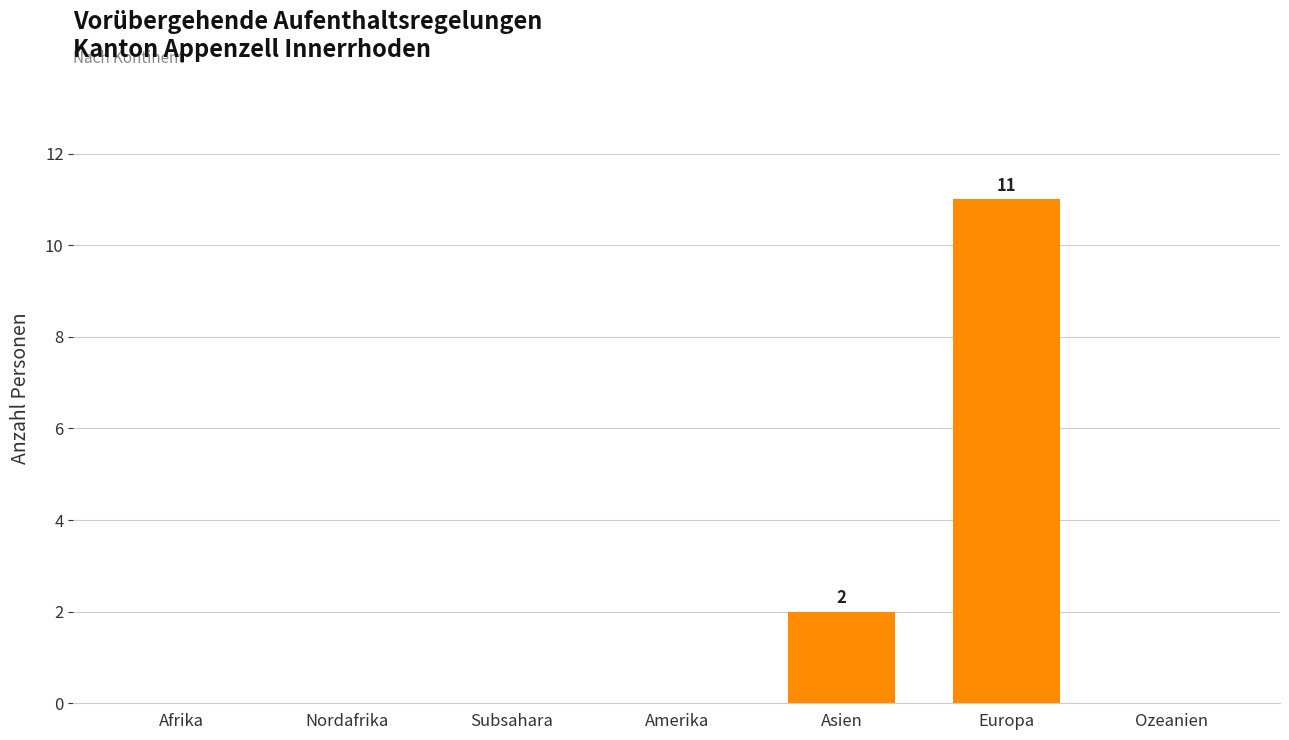

What is the maximum value shown in the chart?

11